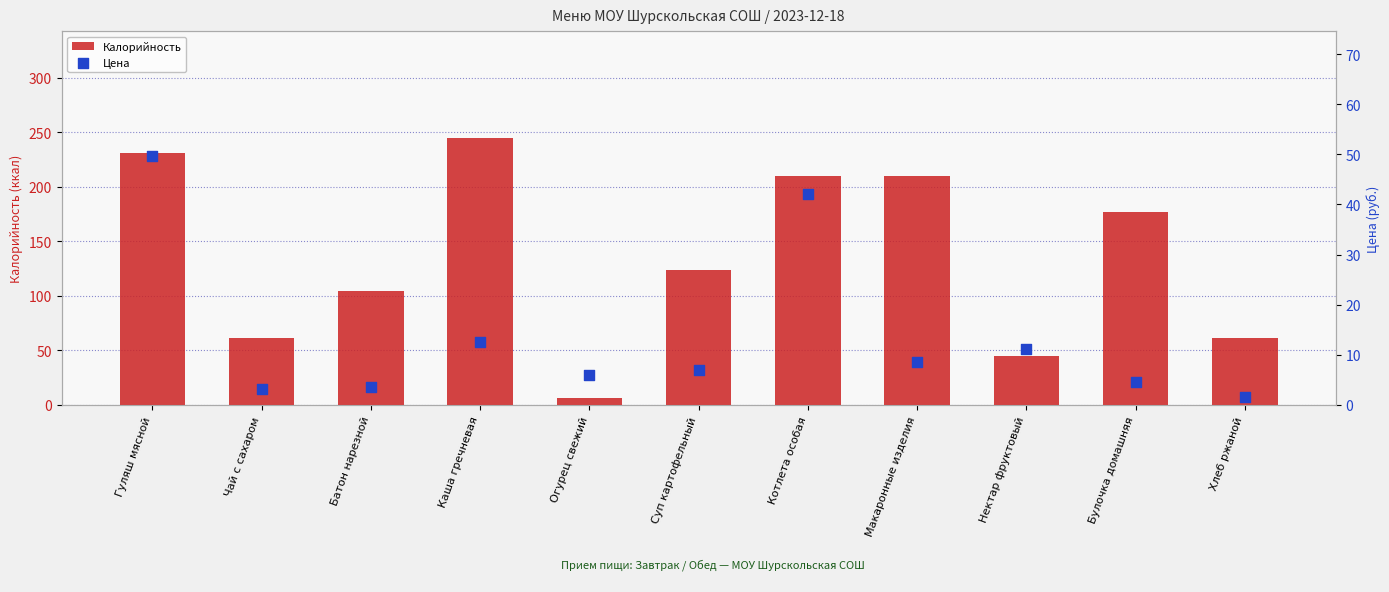

Is the value of Цена at Огурец свежий greater than the value of Калорийность at Макаронные изделия?

No